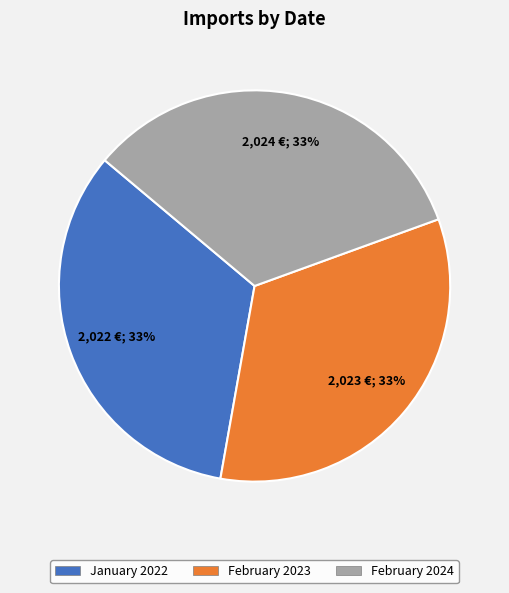

Count the number of slices in the pie.

3